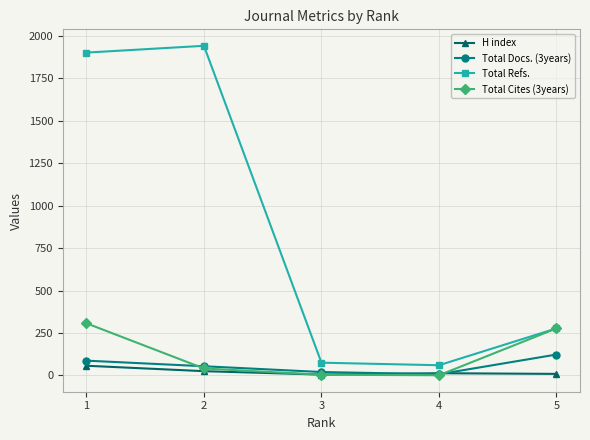

What are all the series names shown in the legend?

H index, Total Docs. (3years), Total Refs., Total Cites (3years)